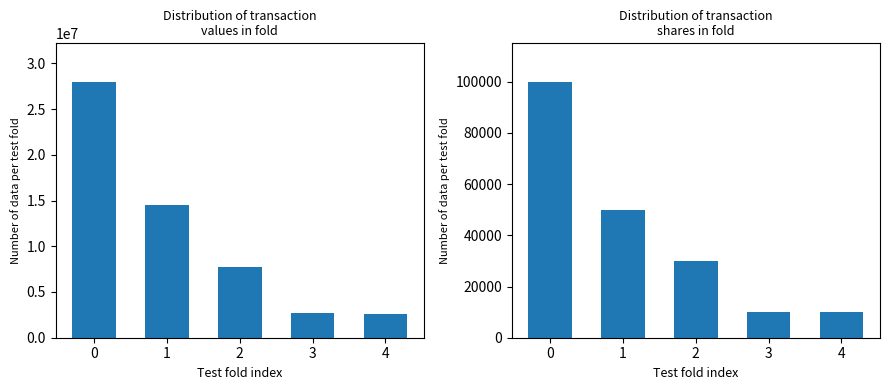

Reading right to left, what are all the values shown in this chart?

transactionValue: 2592002	2665498	7701431	14500000	27991922
transactionShares: 10000	10000	30000	50000	100000